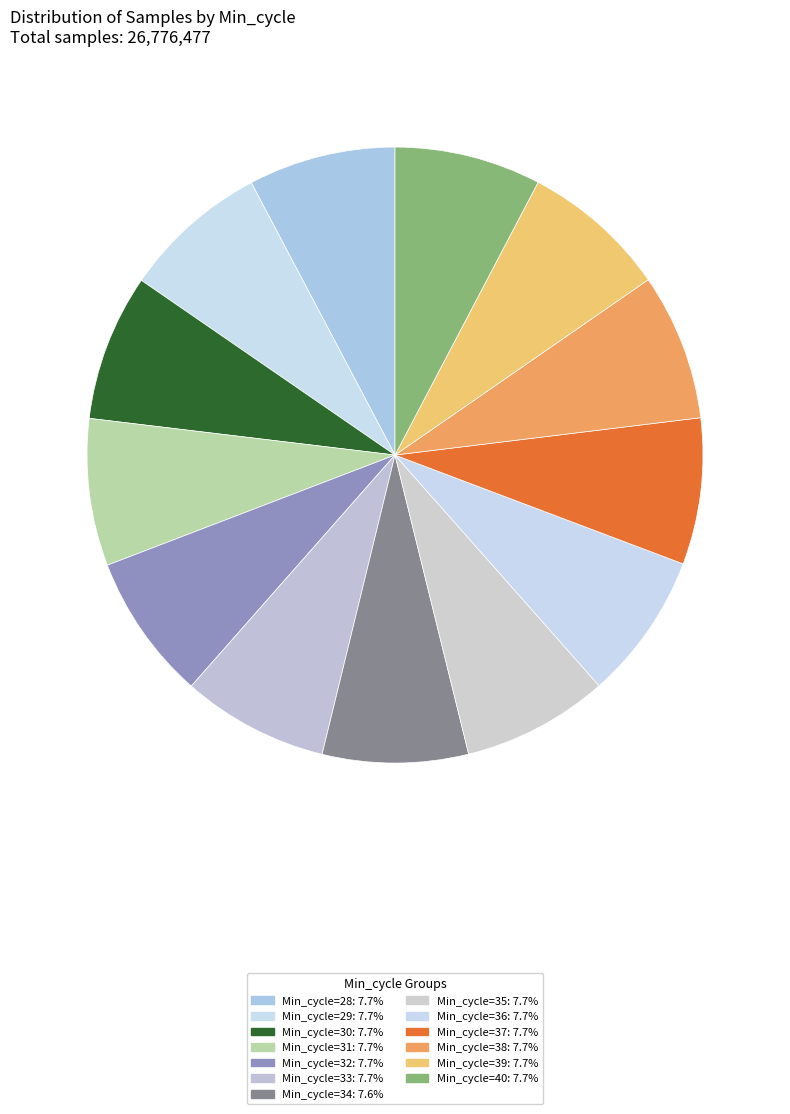

How many segments does this pie chart have?

13